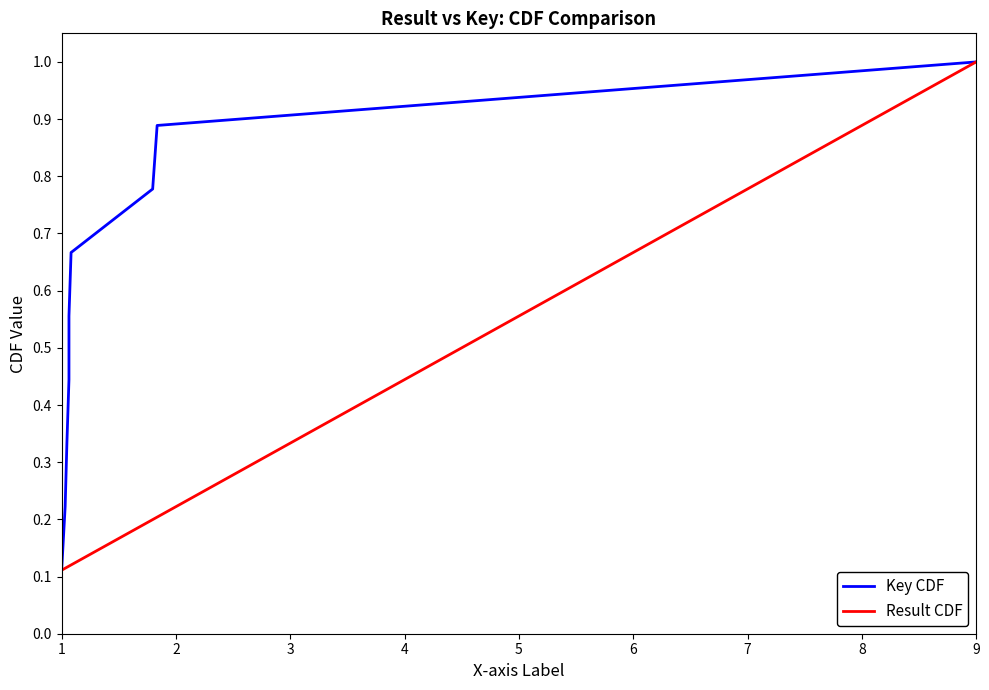

What is the average value of the Key CDF series?

0.6